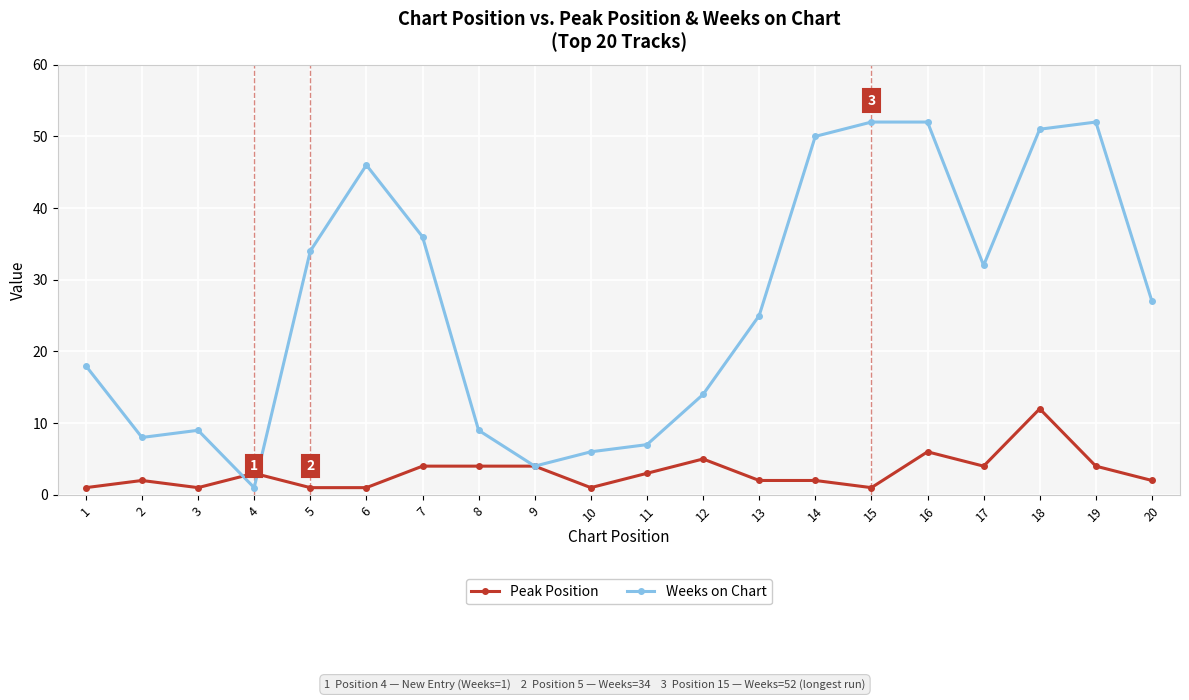

The Peak Position series shows 3 at 11. True or false?

True